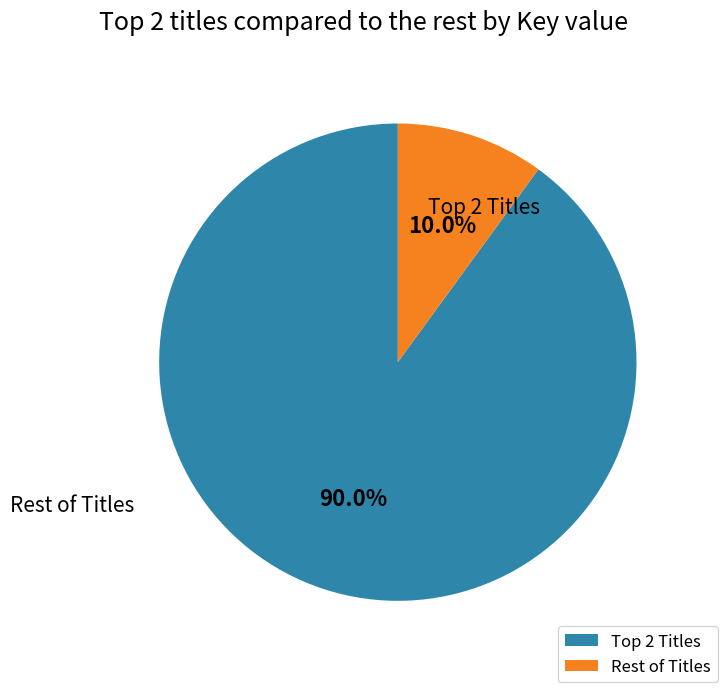

Does any single category account for the majority?

Yes